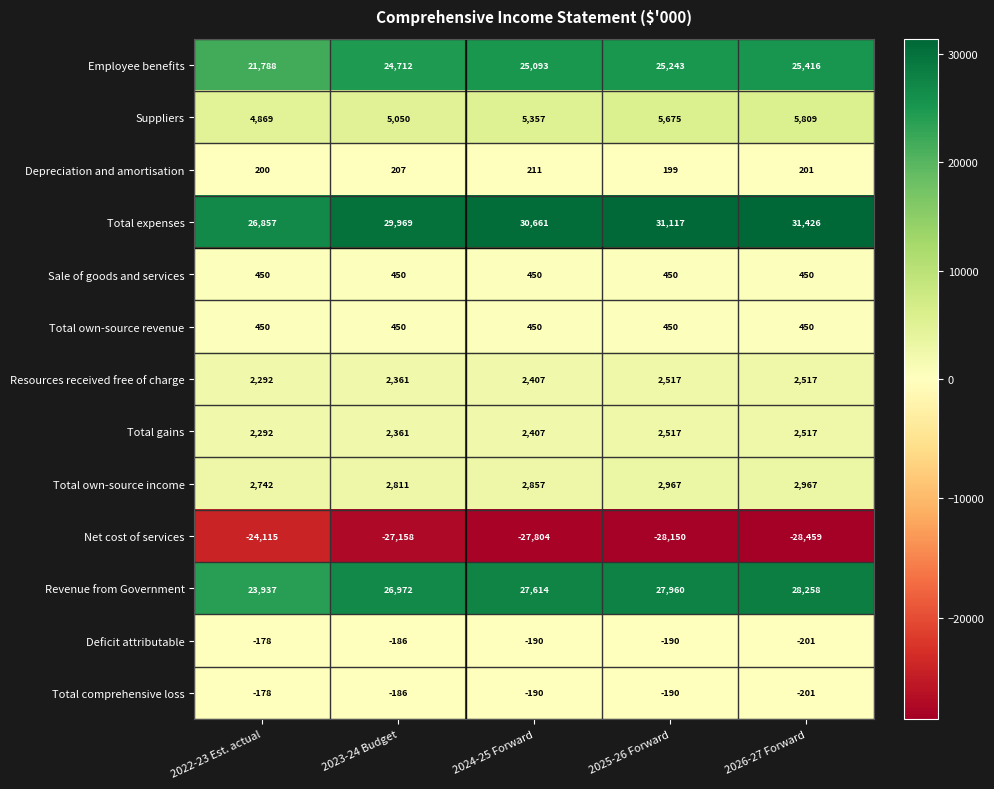

At which category does the chart reach its minimum across all series?

2026-27 Forward